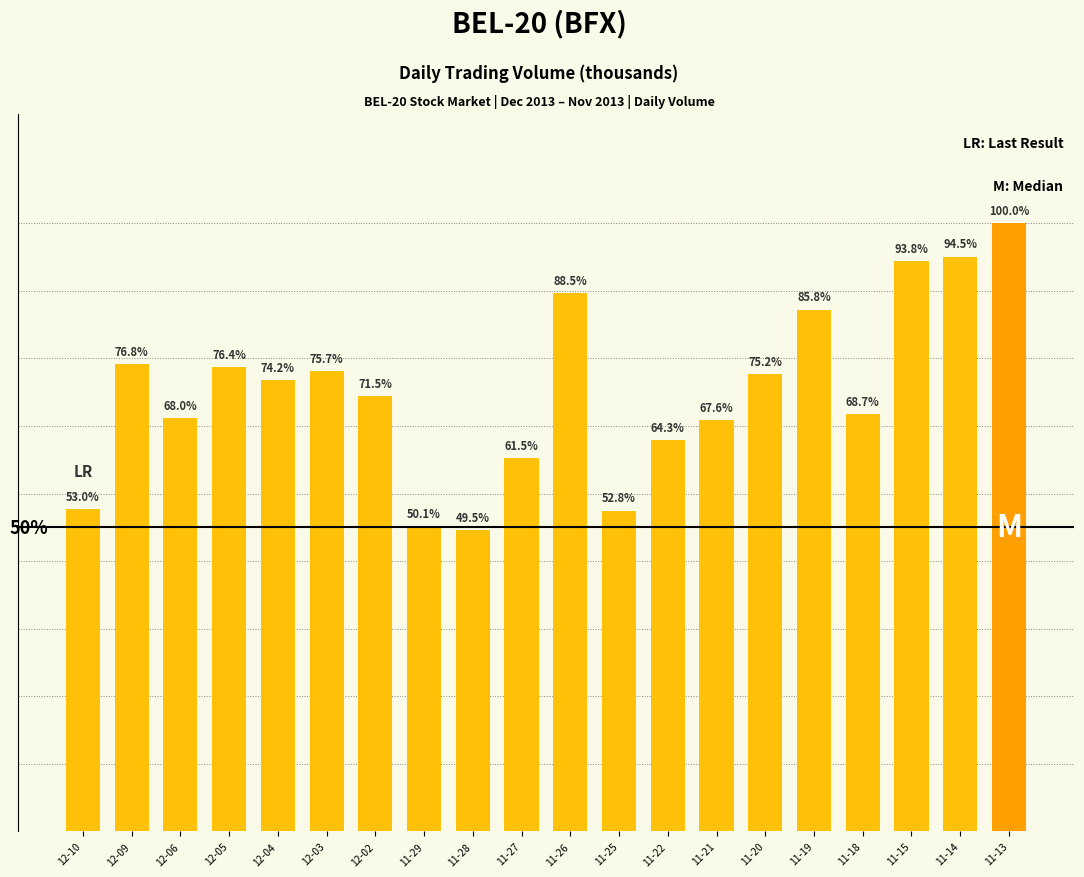

What is the value of the 10th bar from the left?

9795.9